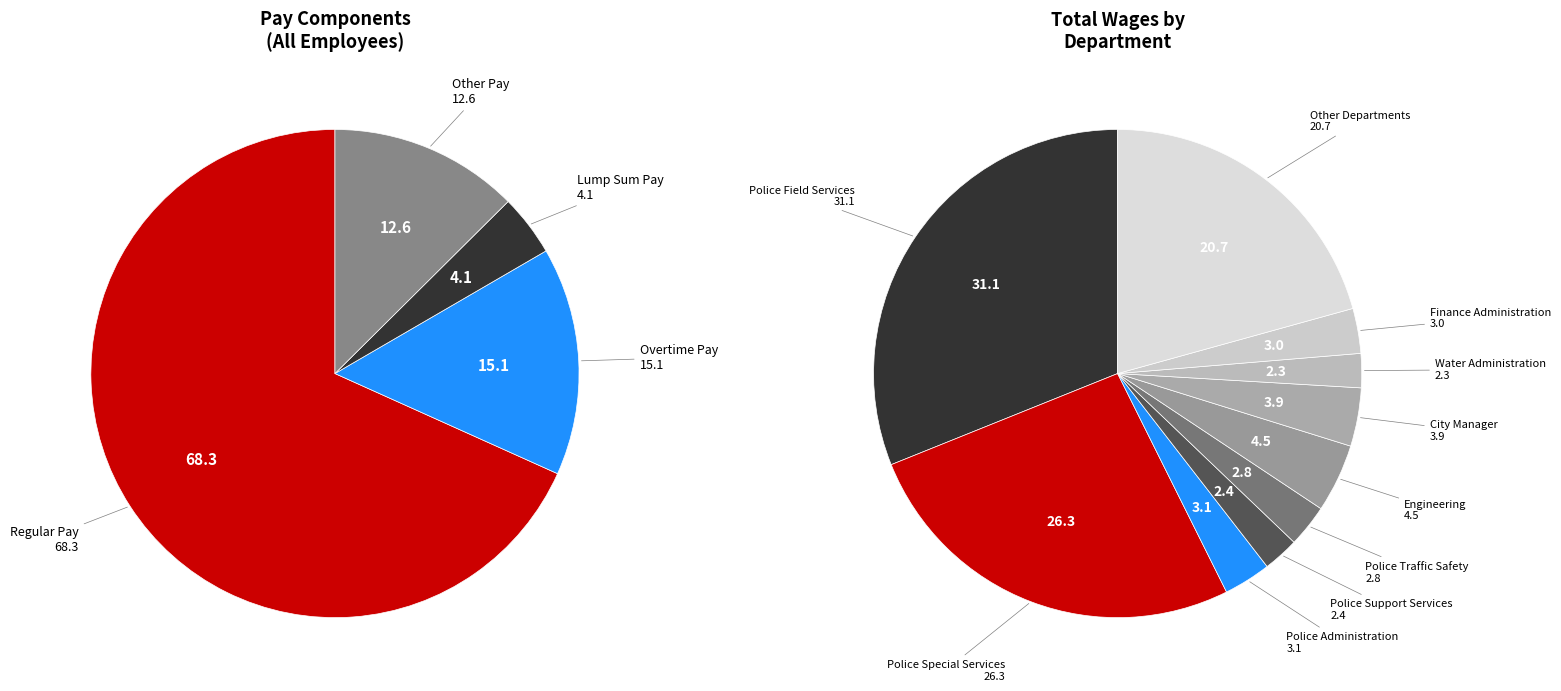

To the nearest percent, what is the difference between the 14 and 7 slice percentages?

2%